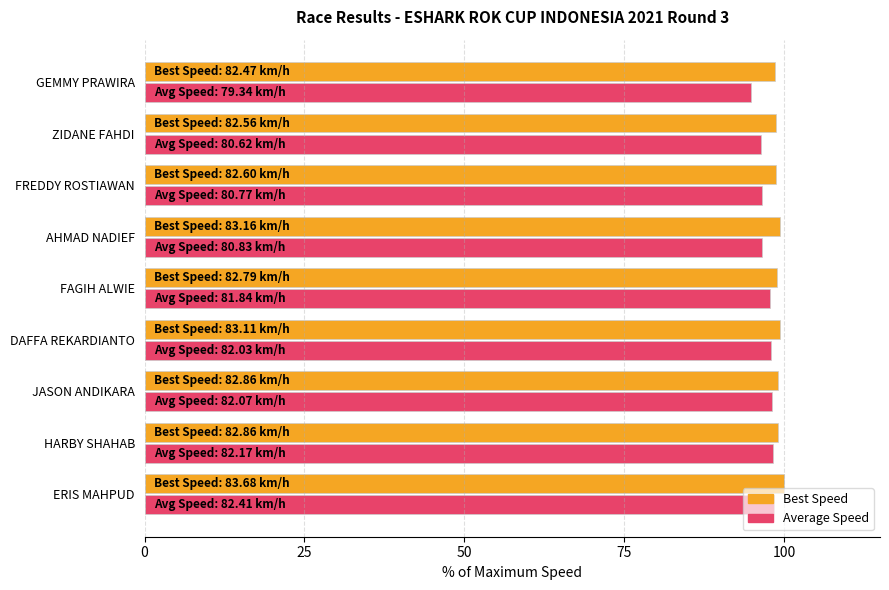

What is the maximum value shown in the chart?

100.0